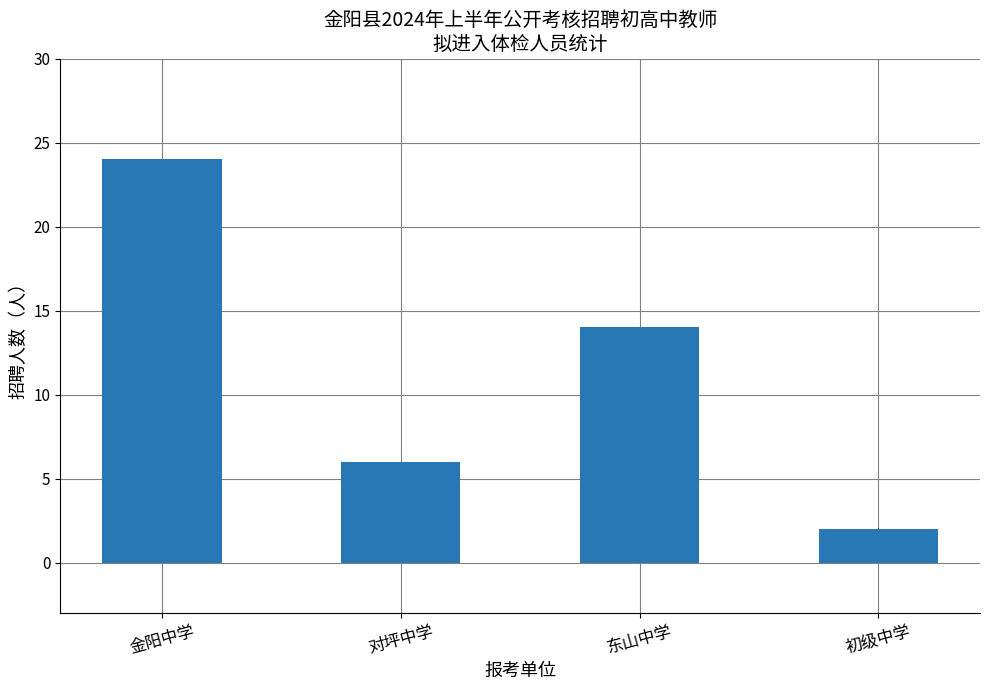

What is the sum of the values at 东山中学 and 金阳中学?

38